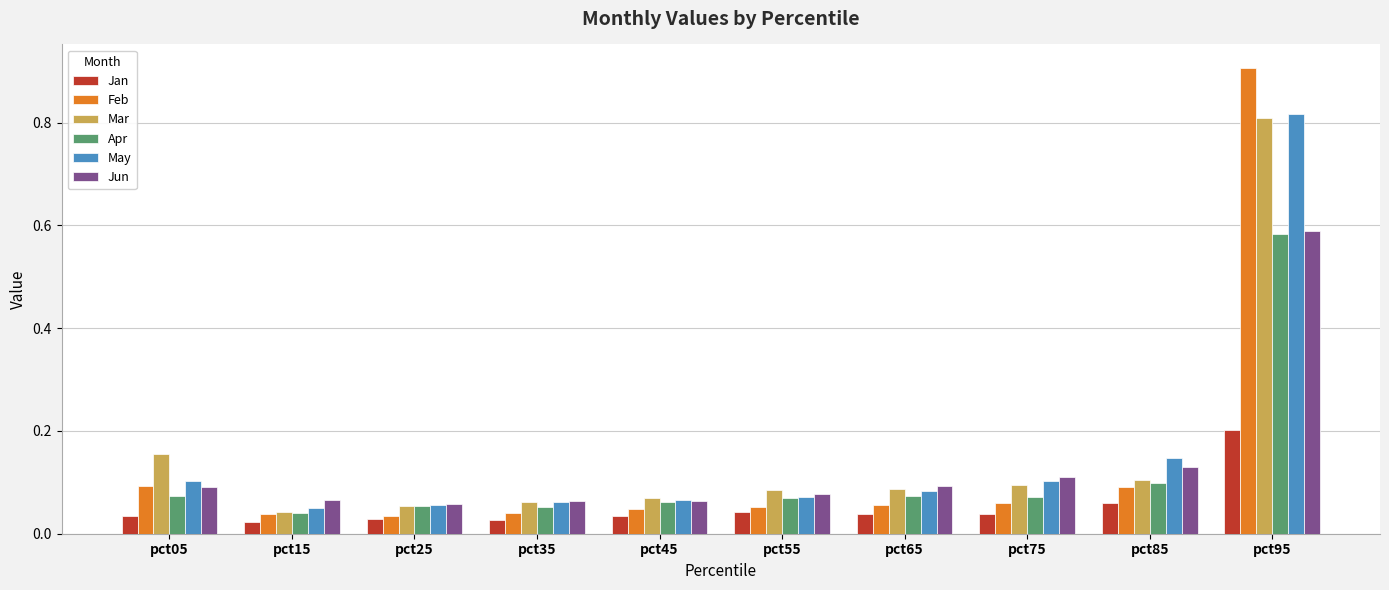

Is it true that Feb equals 0.1 at pct65?

True